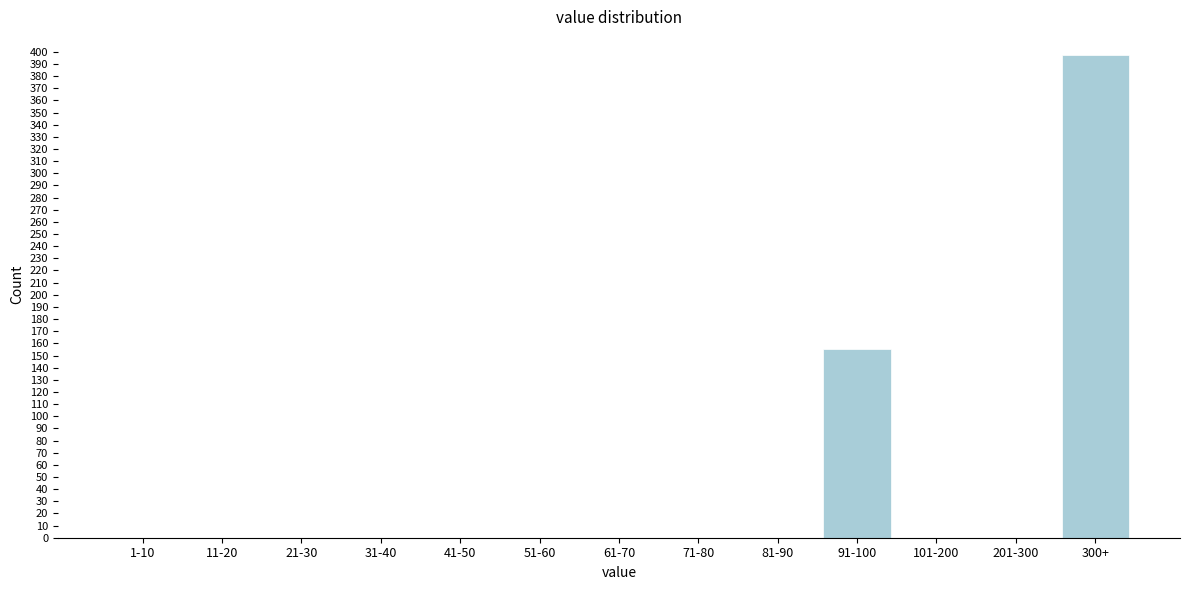

Reading right to left, what are all the values shown in this chart?

300+=397	201-300=0	101-200=0	91-100=155	81-90=0	71-80=0	61-70=0	51-60=0	41-50=0	31-40=0	21-30=0	11-20=0	1-10=0